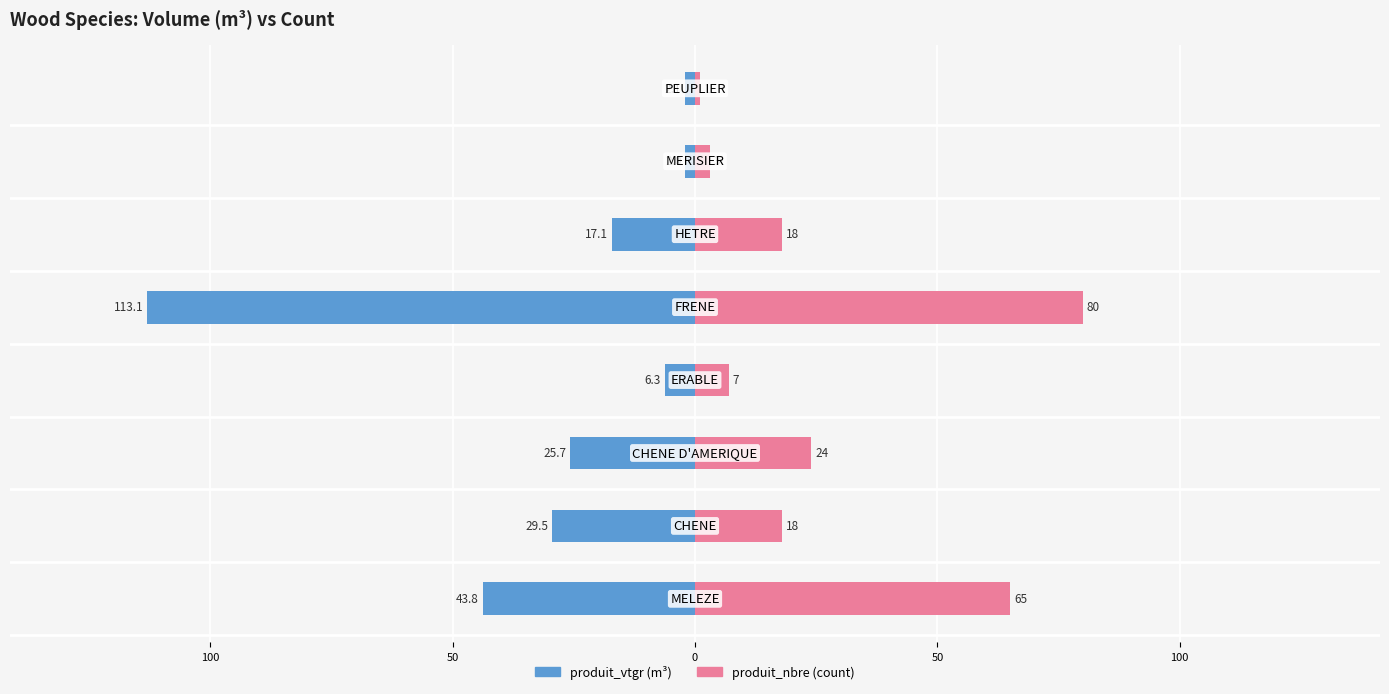

The value of produit_nbre at 150 is 20.7. True or false?

False